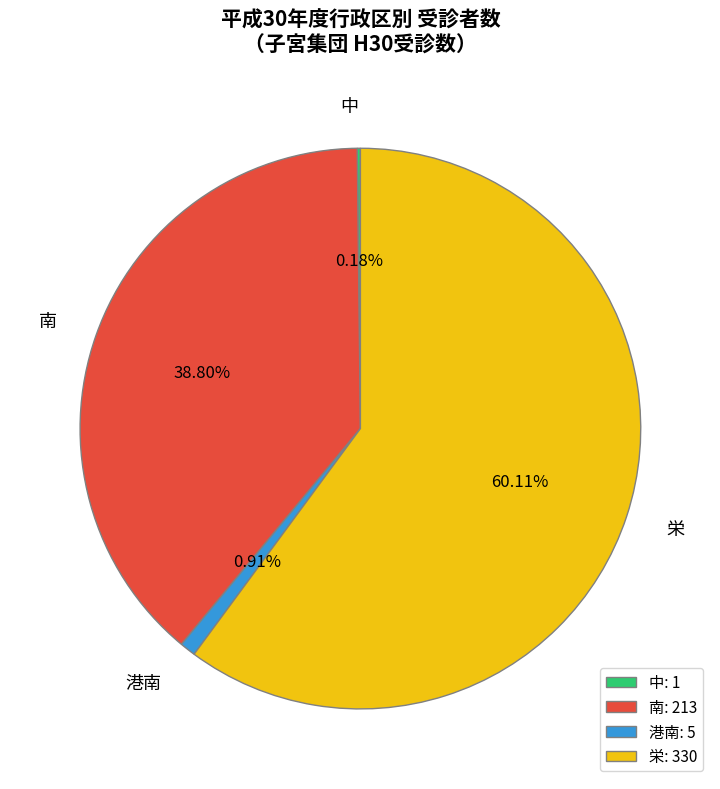

Is the sum of 南 and 栄 greater than half?

Yes